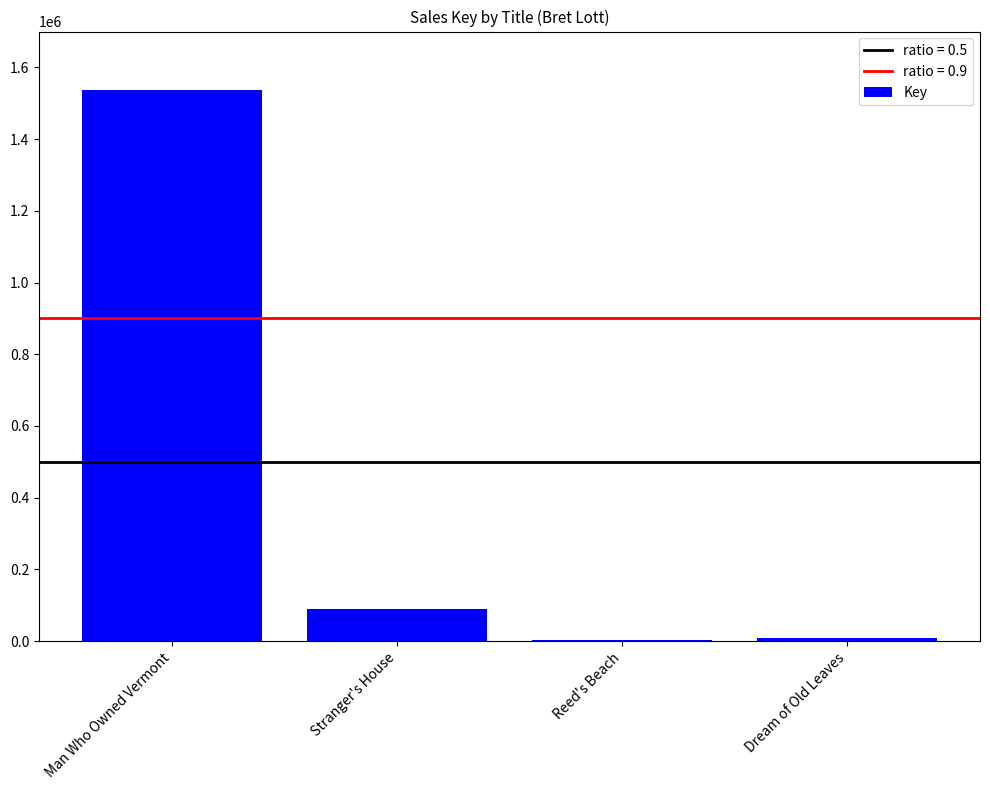

True or false: the data shows 2572594 at Man Who Owned Vermont.

False